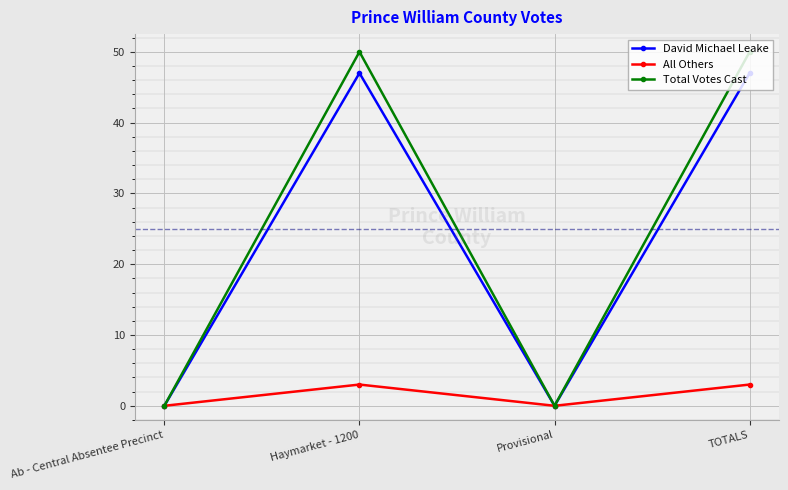

Which series has the largest total across all categories?

Total Votes Cast